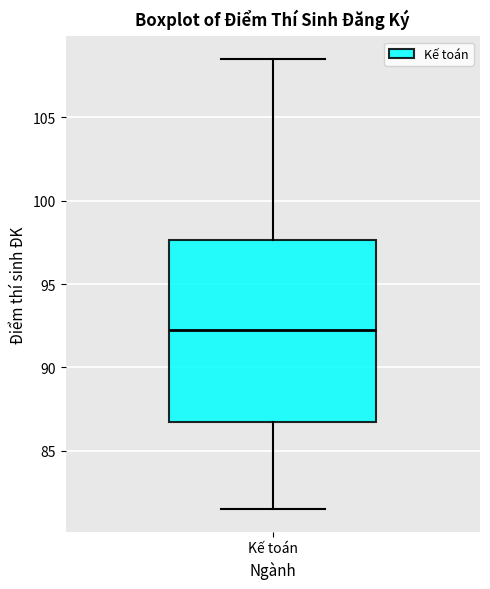

Where does the median line of the box for Kế toán sit on the y-axis? The values are not printed on the chart, so give them approximately, as read against the axis.

92.5